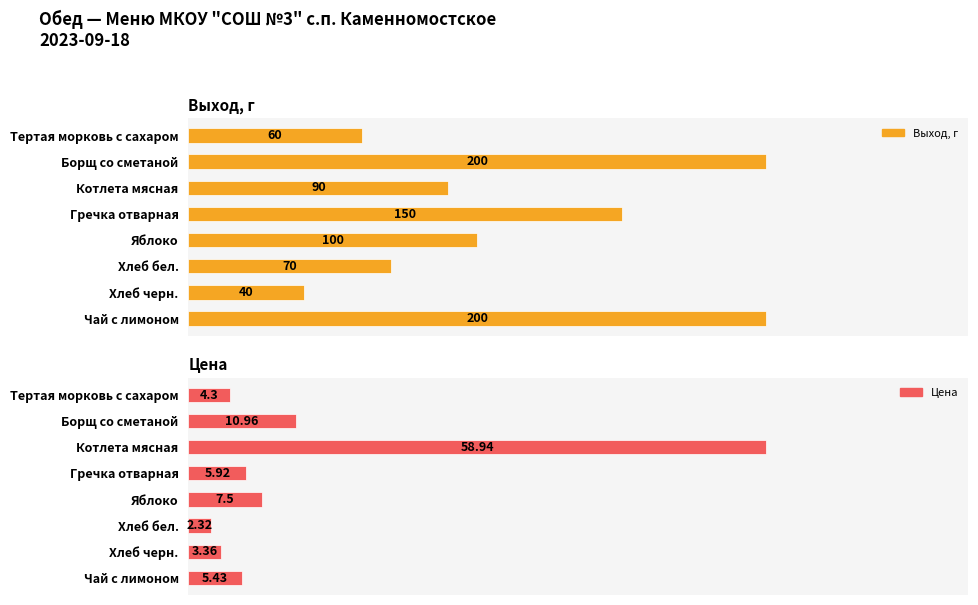

Are the bars grouped side by side (vs. stacked)?

Yes